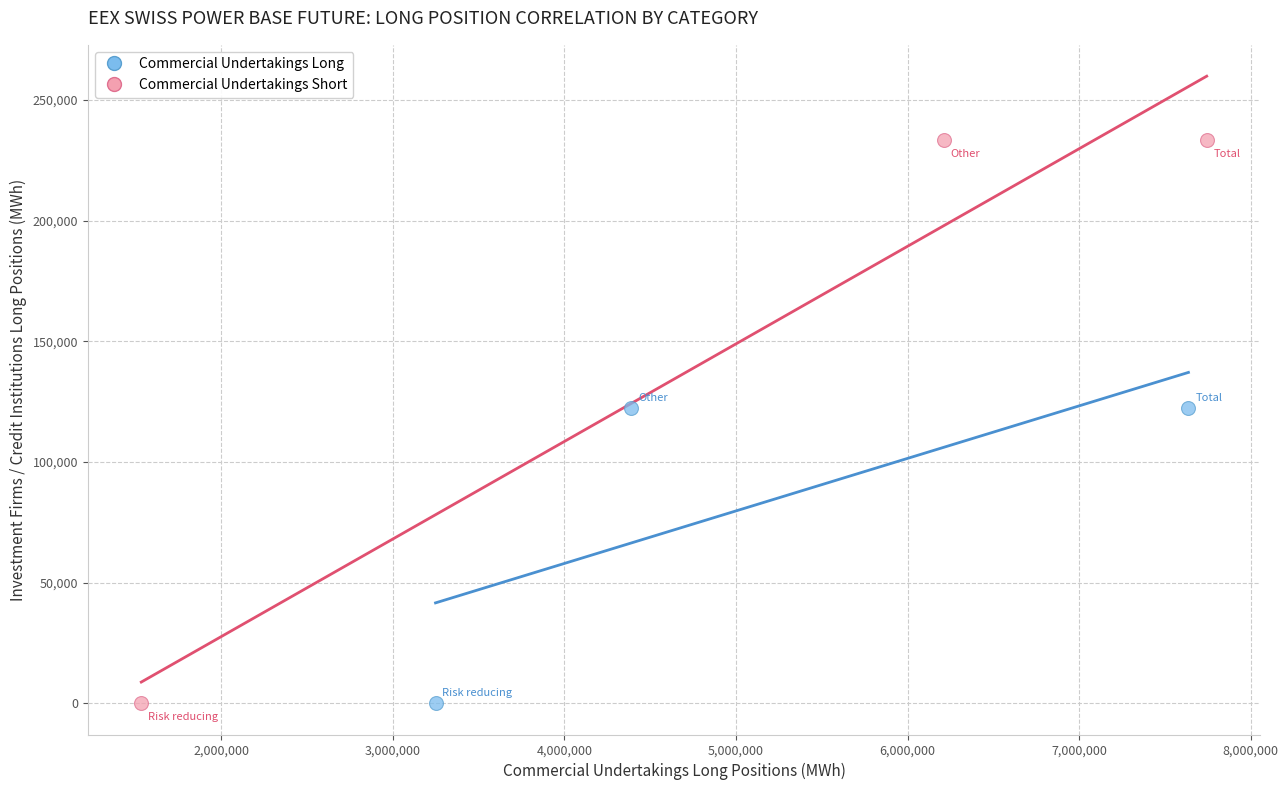

Which series contains the highest Y value?

Commercial Undertakings Short